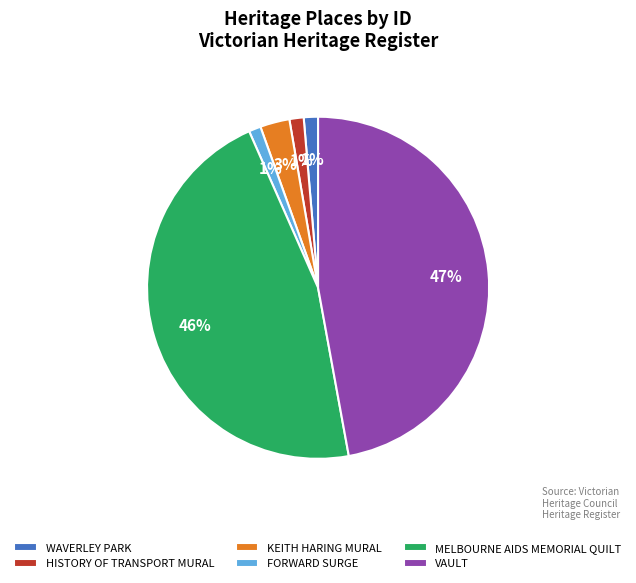

What percentage is the KEITH HARING MURAL slice, to the nearest percent?

3%